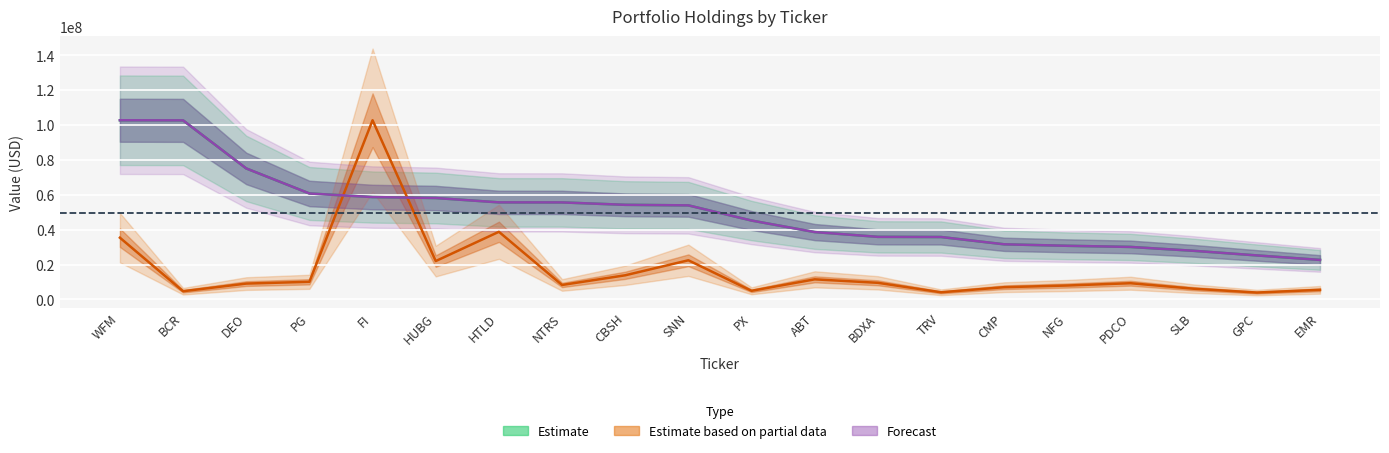

Rank the categories by Value (Estimate) value from lowest to highest.

EMR, GPC, SLB, PDCO, NFG, CMP, TRV, BDXA, ABT, PX, SNN, CBSH, NTRS, HTLD, HUBG, FI, PG, DEO, BCR, WFM